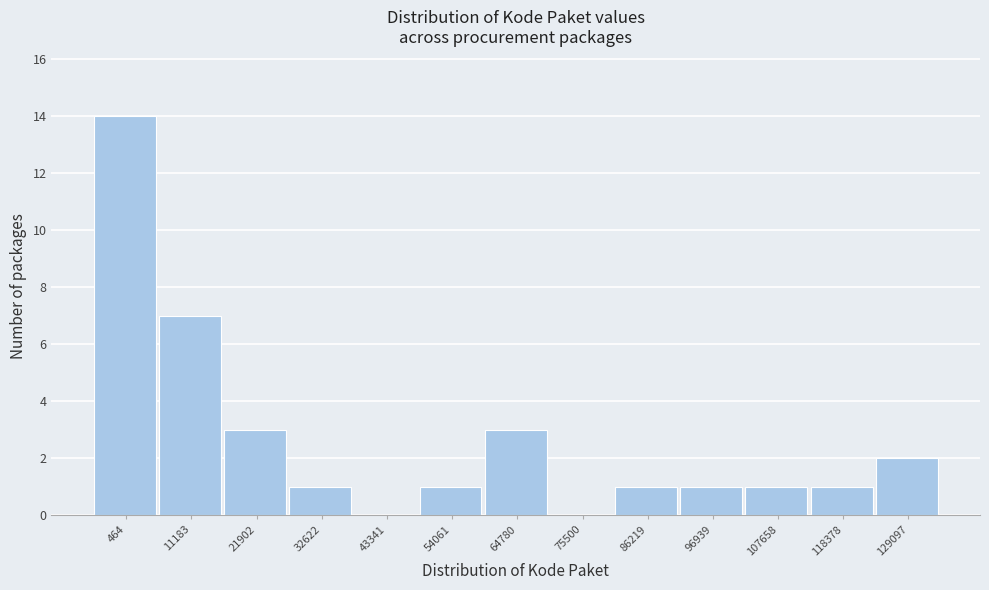

Reading right to left, extract all data points from this chart.

129097=2	118378=1	107658=1	96939=1	86219=1	75500=0	64780=3	54061=1	43341=0	32622=1	21902=3	11183=7	464=14